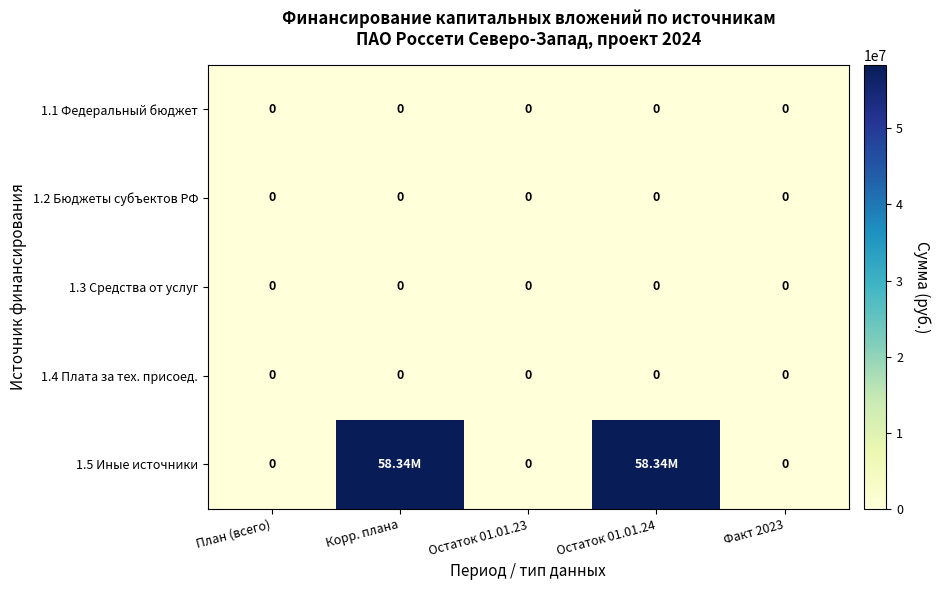

The 1.2 Бюджеты субъектов РФ series shows 0 at Остаток 01.01.24. True or false?

True